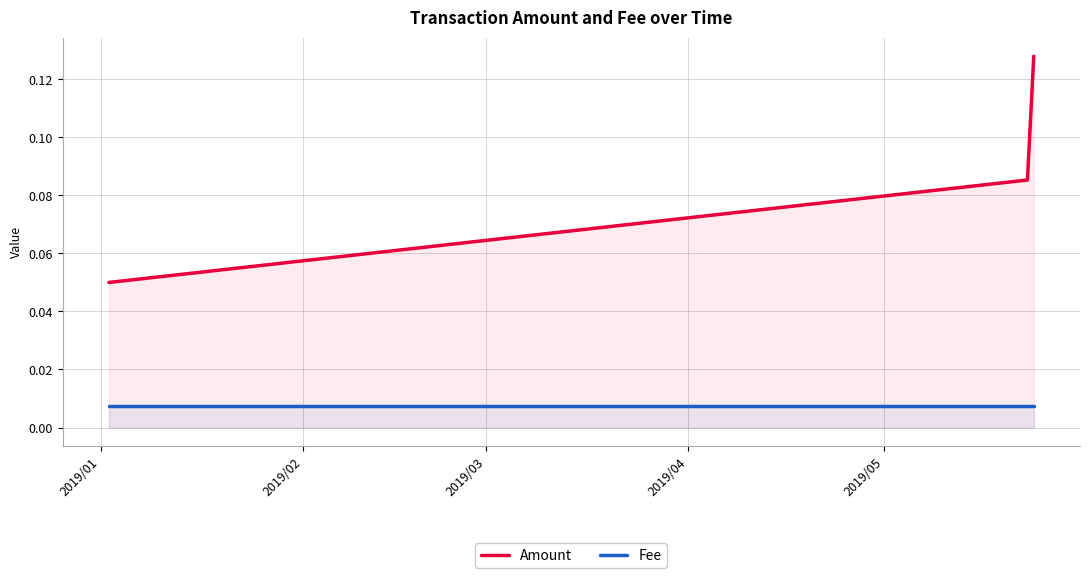

List the series in order of their overall mean, highest first.

Amount, Fee